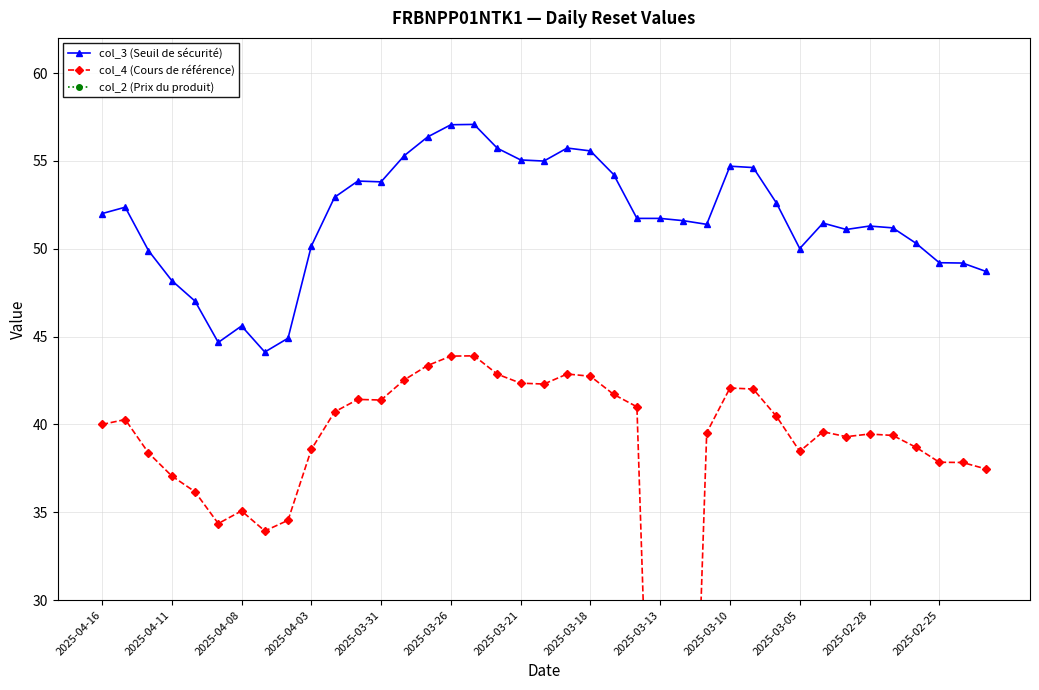

What are all the series names shown in the legend?

col_3 (Seuil de sécurité), col_4 (Cours de référence), col_2 (Prix du produit)